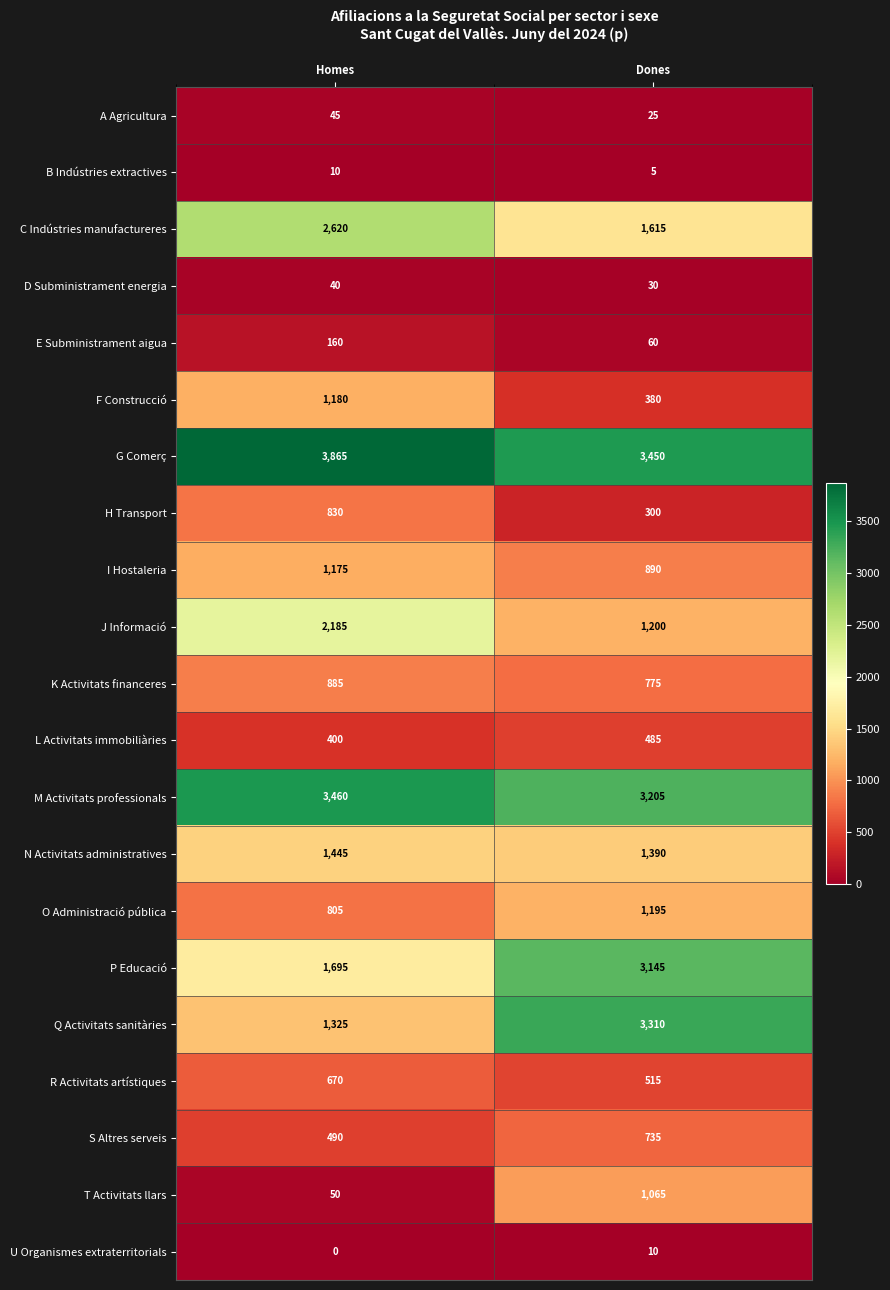

What is the sum of all G Comerç values?

7315